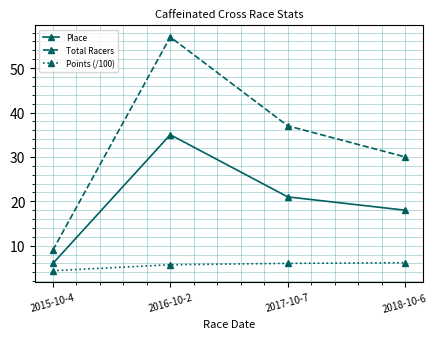

What value does the Place series have at 2016-10-2?

35.0